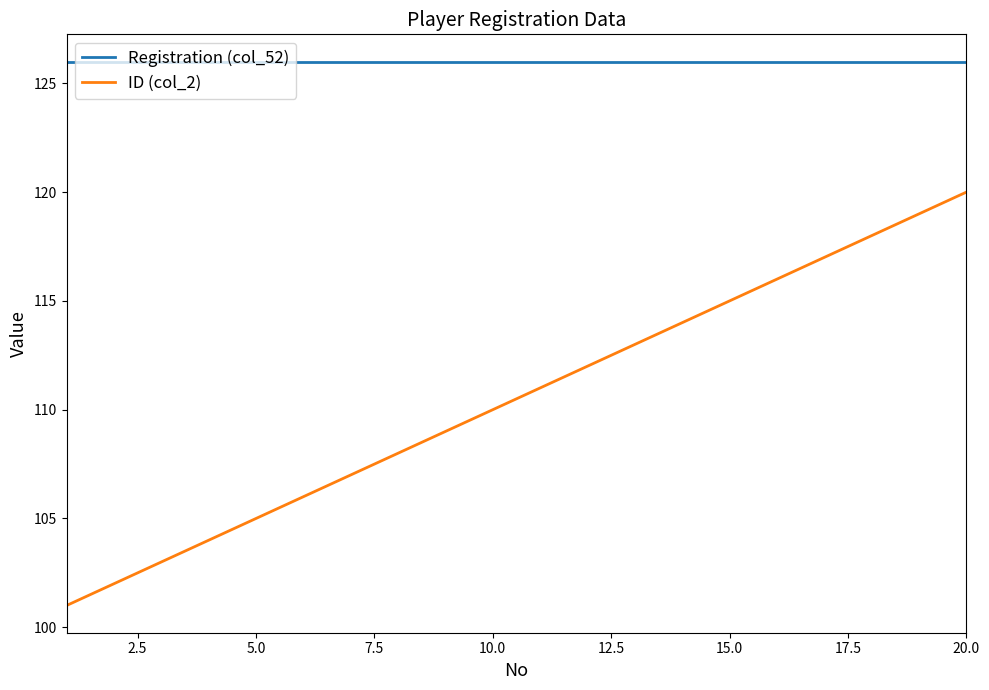

Which series has the largest range (max minus min)?

ID (col_2)